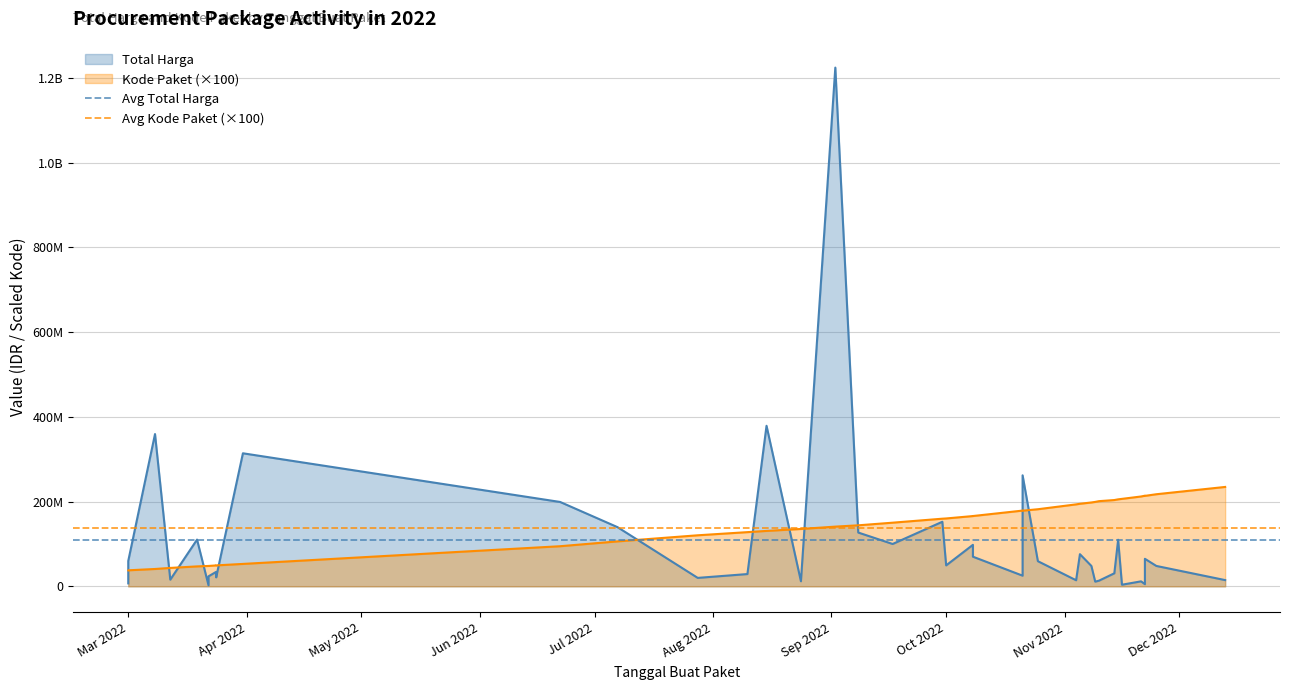

At which label is Avg Kode Paket (×100) closest to 138538360?

Mar 2022